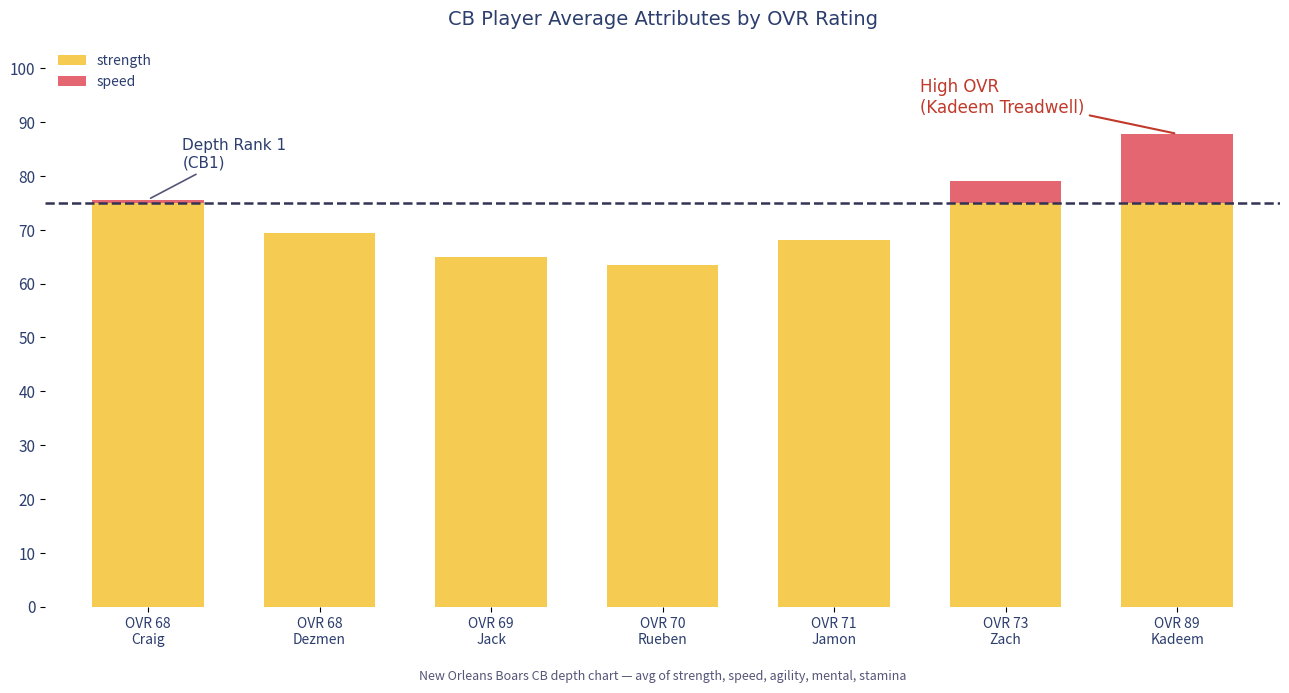

At which category does the chart reach its peak across all series?

Kadeem Treadwell